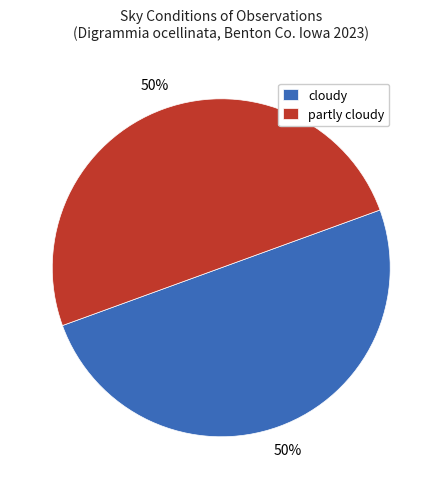

True or false: cloudy accounts for 50% of the total.

True